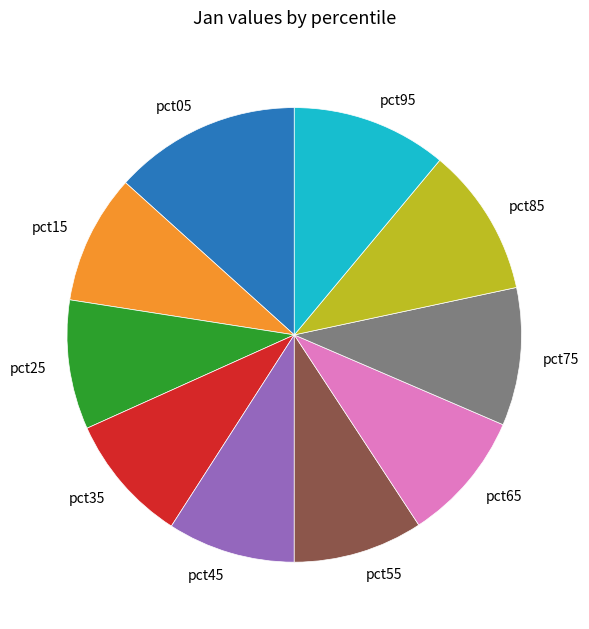

How many slices are in this pie chart?

10